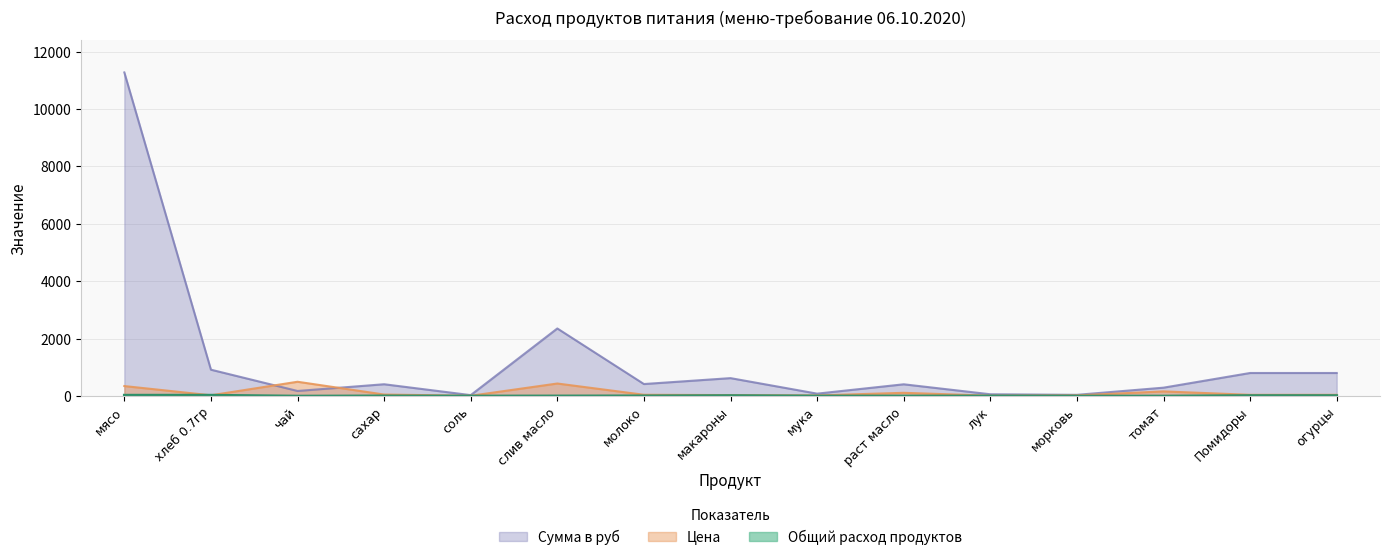

What is the average value of the Общий расход продуктов series?

10.5